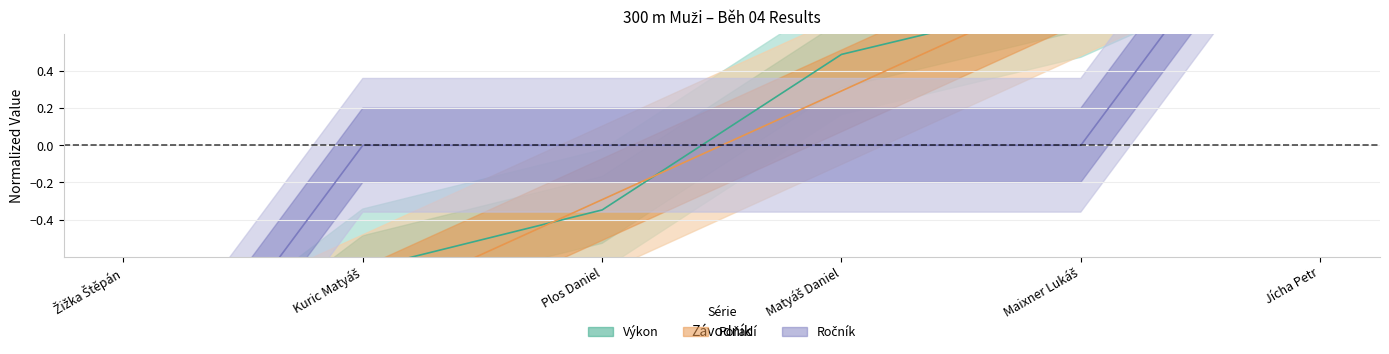

Reading right to left, list all the values displayed in this chart.

Pořadí: Jícha Petr=1.5	Maixner Lukáš=0.9	Matyáš Daniel=0.3	Plos Daniel=-0.3	Kuric Matyáš=-0.9	Žižka Štěpán=-1.5
Výkon: Jícha Petr=1.4	Maixner Lukáš=0.8	Matyáš Daniel=0.5	Plos Daniel=-0.3	Kuric Matyáš=-0.7	Žižka Štěpán=-1.6
Ročník: Jícha Petr=1.7	Maixner Lukáš=0.0	Matyáš Daniel=0.0	Plos Daniel=0.0	Kuric Matyáš=0.0	Žižka Štěpán=-1.7